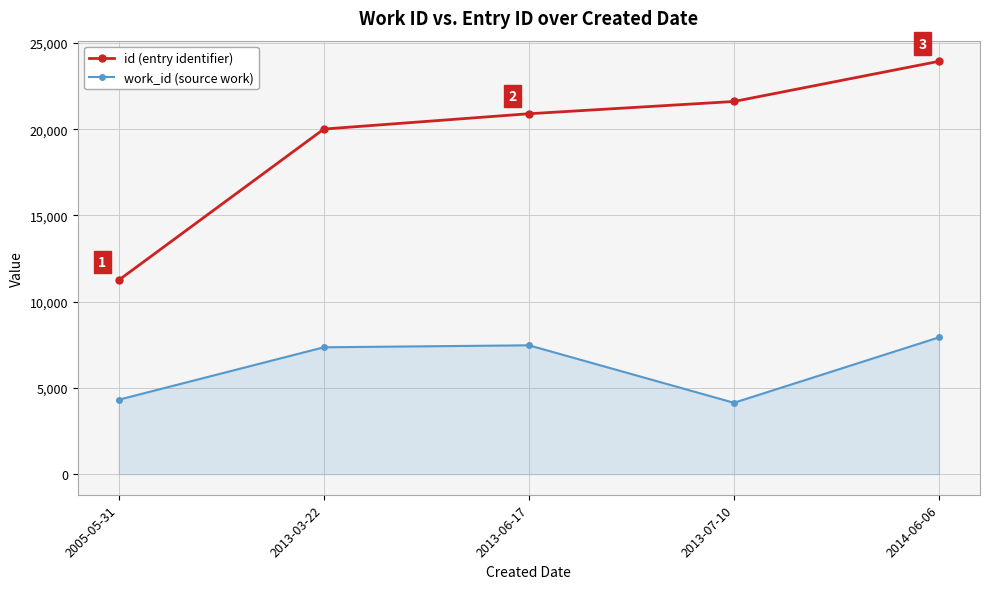

What is the label of the 4th point from the right?

2013-03-22